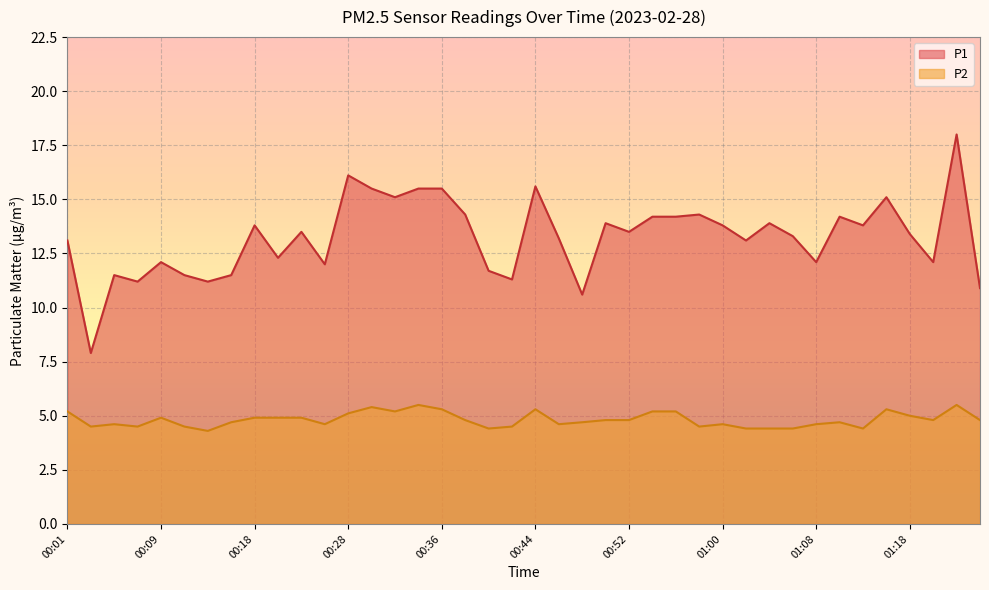

What is the sum of the P1 values at 00:17 and 00:57?

25.7